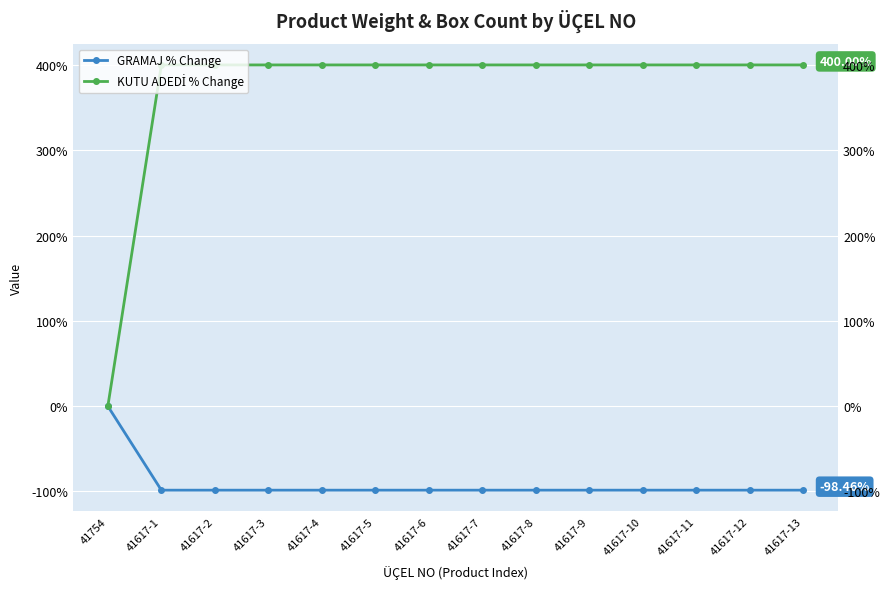

What are all the series names shown in the legend?

GRAMAJ % Change, KUTU ADEDİ % Change